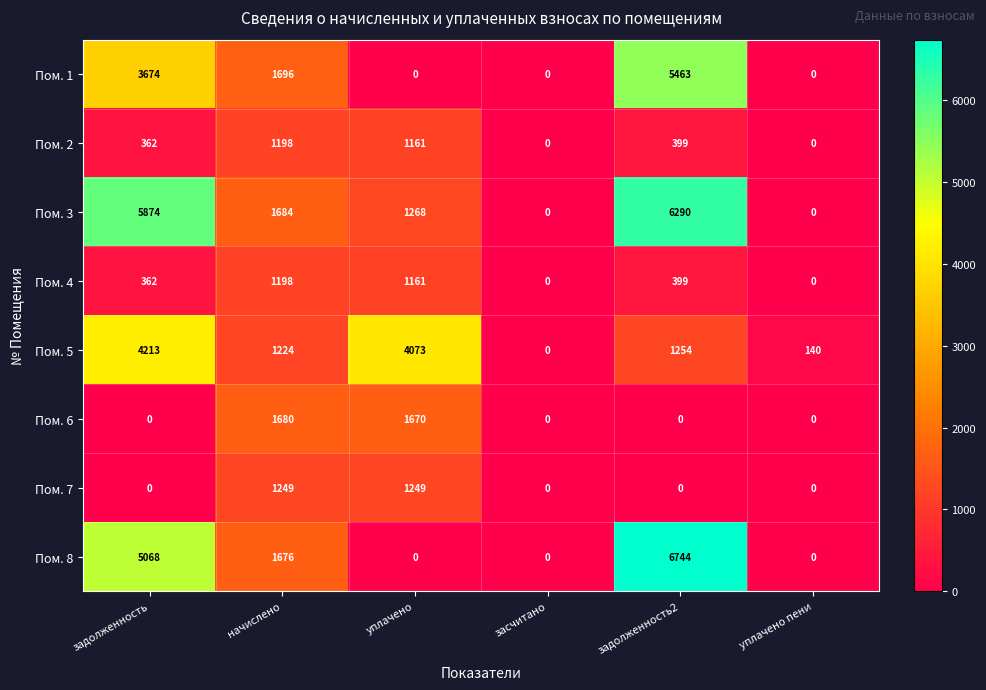

At which label is Пом. 1 closest to 2731?

задолженность